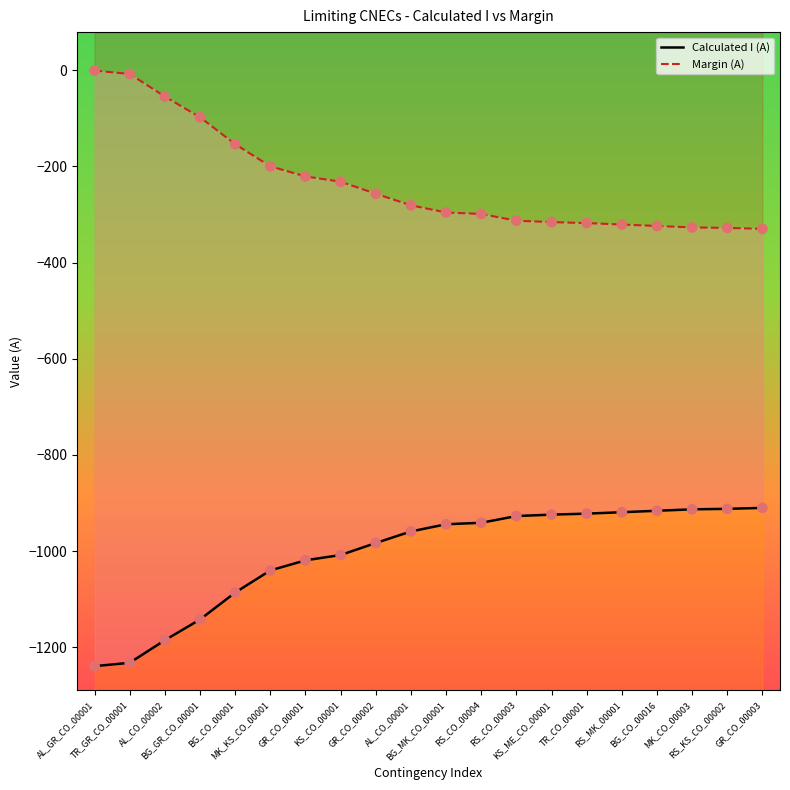

Which series has the largest Y range (max minus min)?

Calculated I (A)